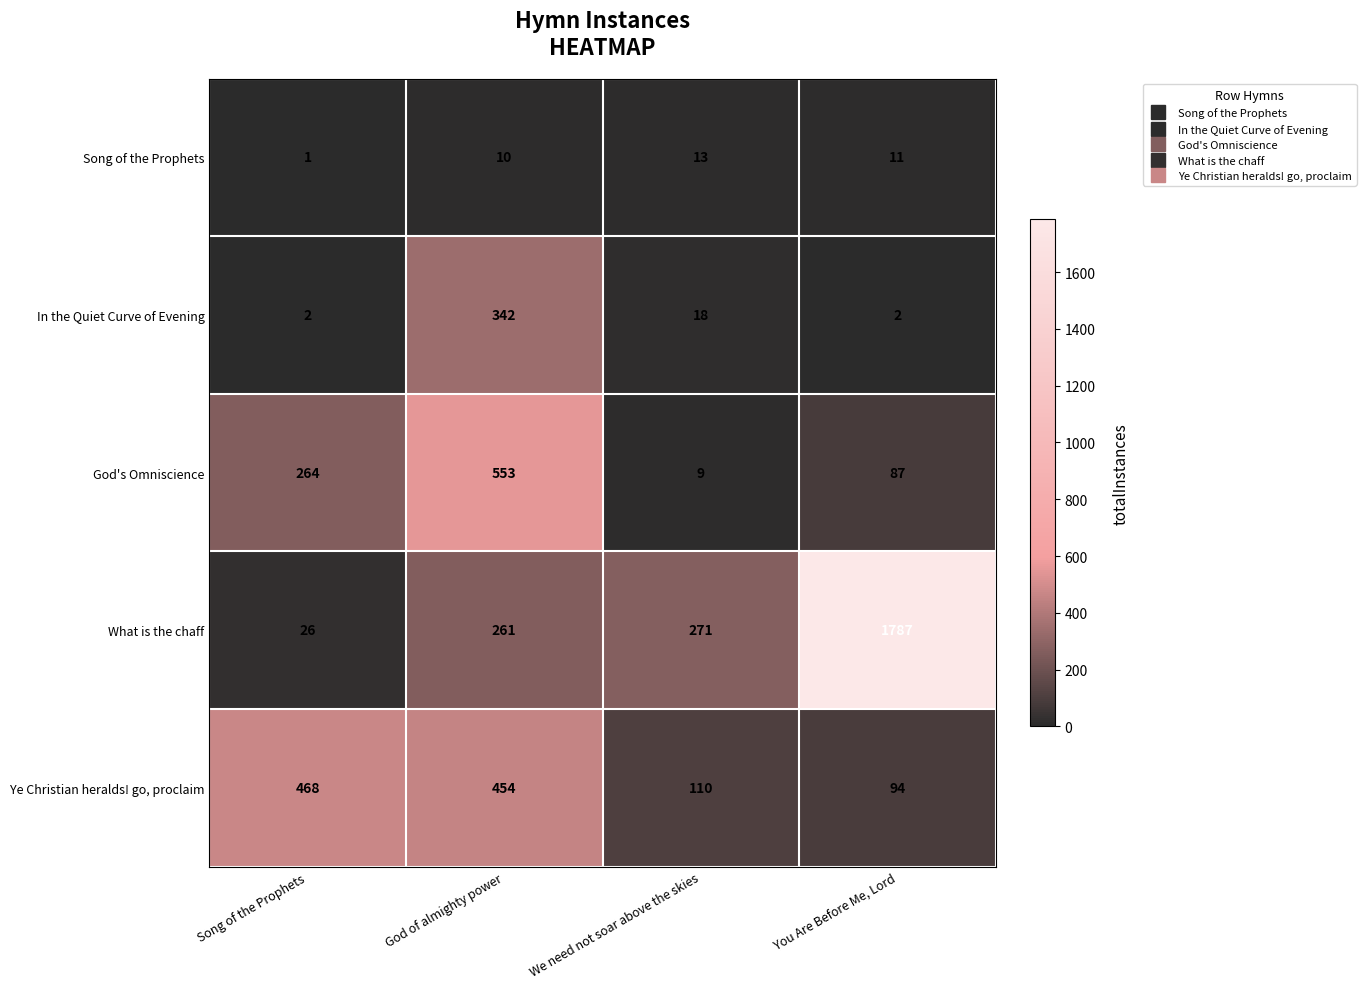

Reading left to right, transcribe all the data shown in this chart.

Song of the Prophets: Song of the Prophets=1	God of almighty power=10	We need not soar above the skies=13	You Are Before Me, Lord=11
In the Quiet Curve of Evening: Song of the Prophets=2	God of almighty power=342	We need not soar above the skies=18	You Are Before Me, Lord=2
God's Omniscience: Song of the Prophets=264	God of almighty power=553	We need not soar above the skies=9	You Are Before Me, Lord=87
What is the chaff: Song of the Prophets=26	God of almighty power=261	We need not soar above the skies=271	You Are Before Me, Lord=1787
Ye Christian heralds! go, proclaim: Song of the Prophets=468	God of almighty power=454	We need not soar above the skies=110	You Are Before Me, Lord=94